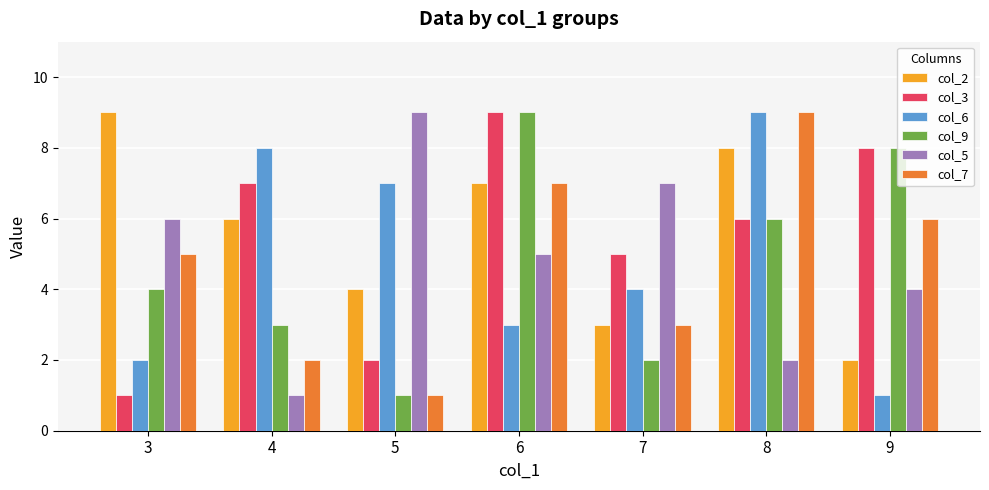

Is the value of col_7 at 5 greater than the value of col_5 at 7?

No